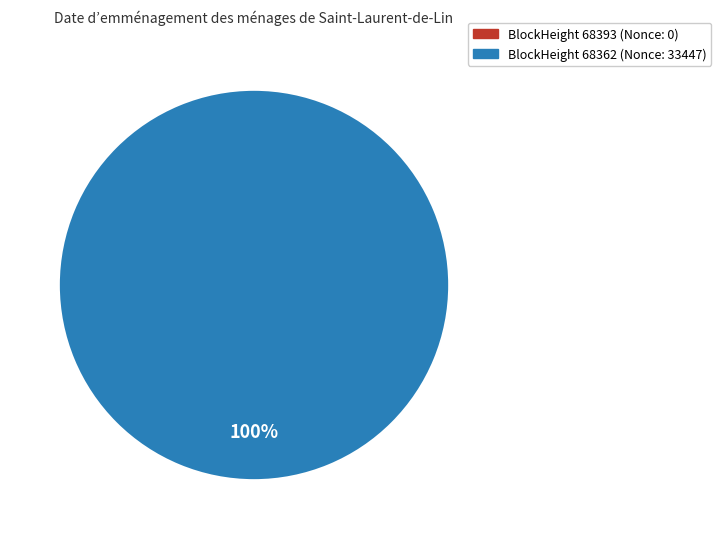

Count the number of slices in the pie.

2